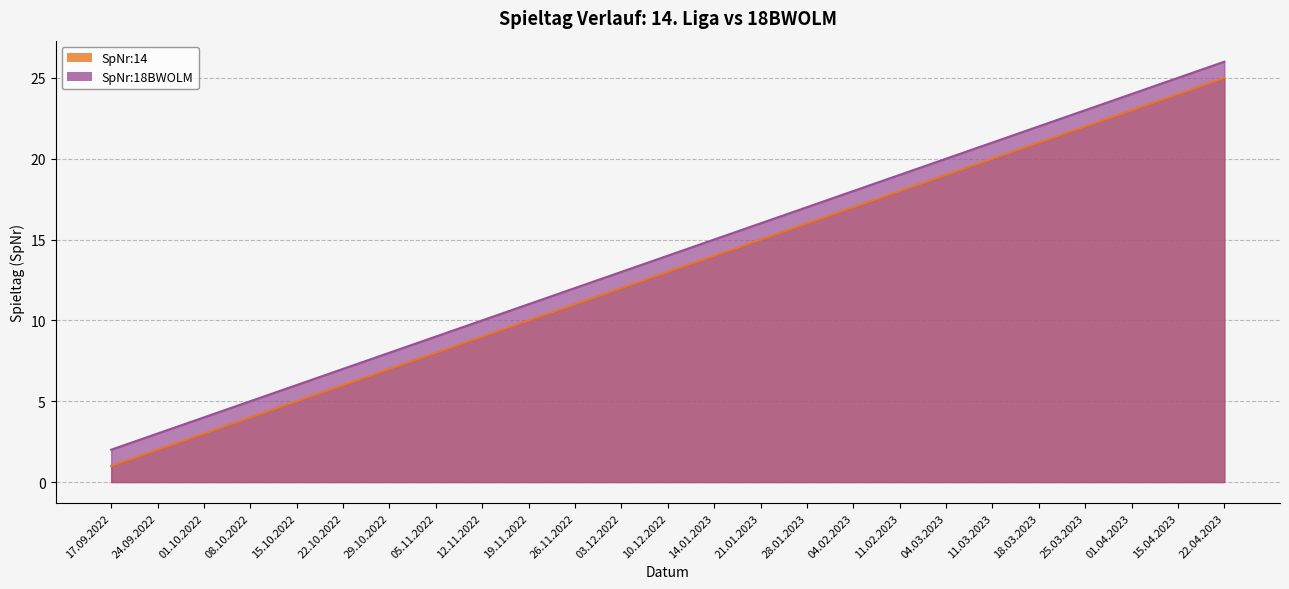

What is the total value across all series at 21.01.2023?

31